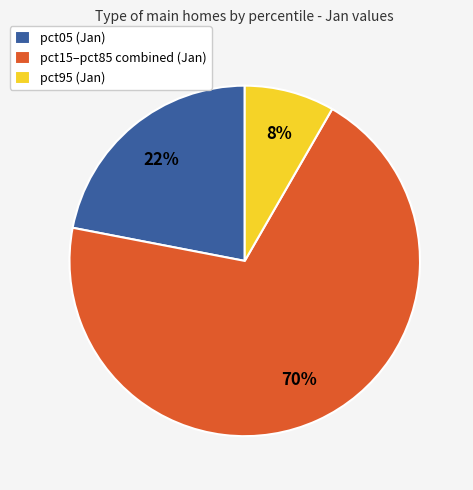

What percentage is the pct15–pct85 combined (Jan) slice, to the nearest percent?

70%